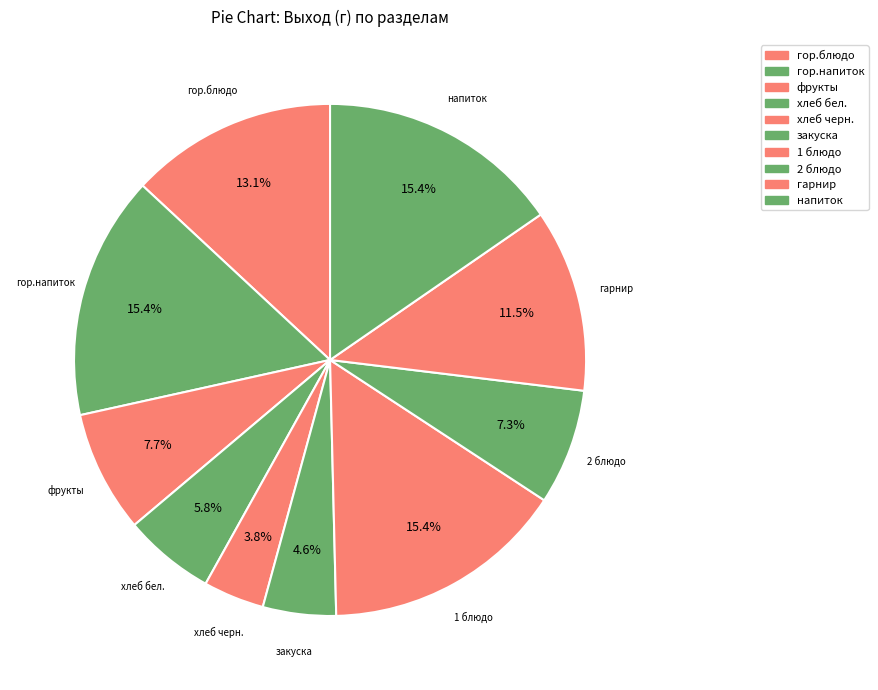

Approximately how many times larger is the value at гарнир compared to напиток?

0.8